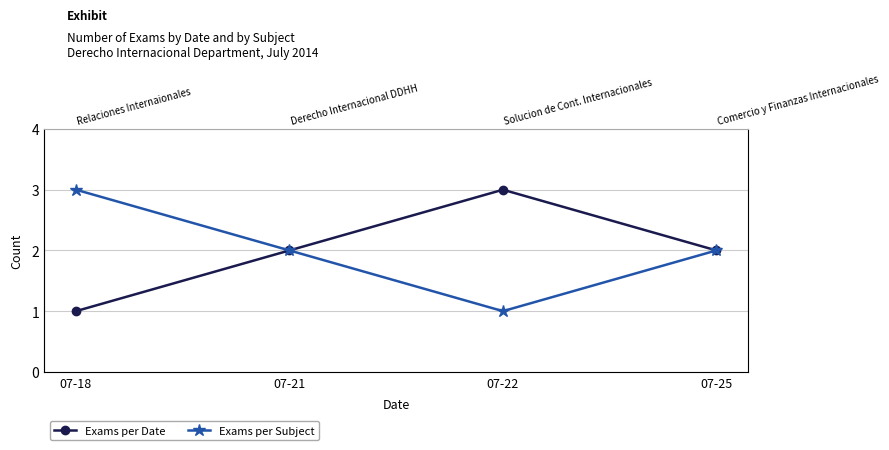

Where does the Exams per Subject series first go above 2?

Relaciones Internaionales